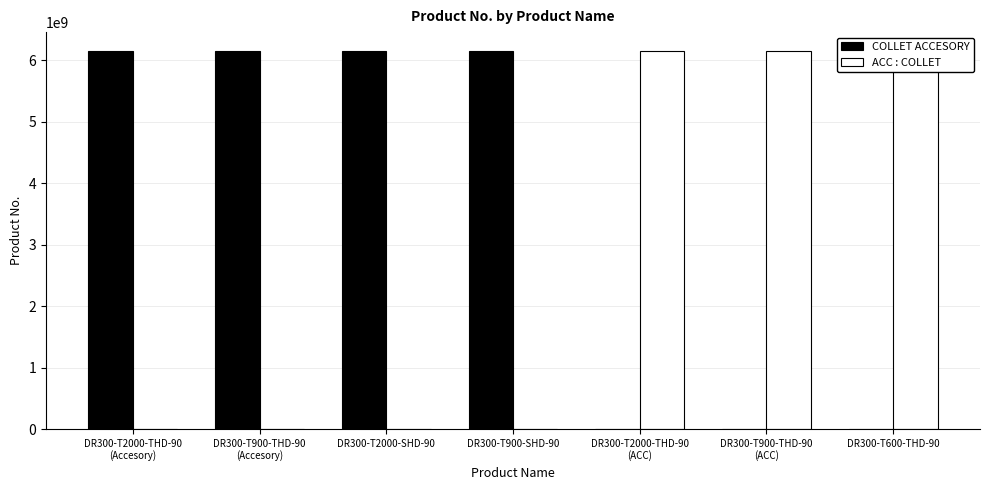

What is the difference between the highest and lowest values at DR300-T2000-THD-90
(Accesory)?

6151760430